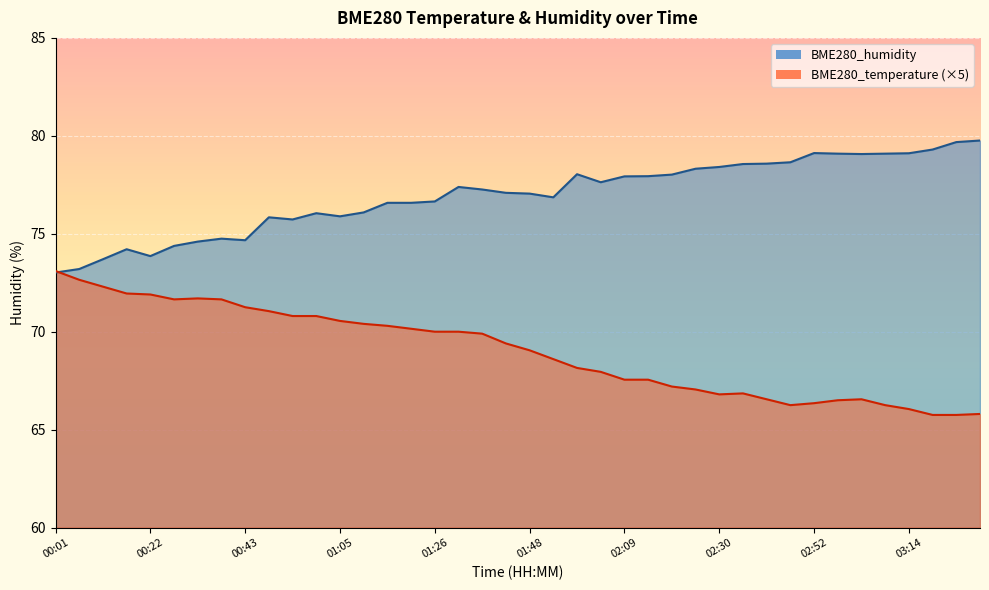

What is the greatest value displayed?

79.8